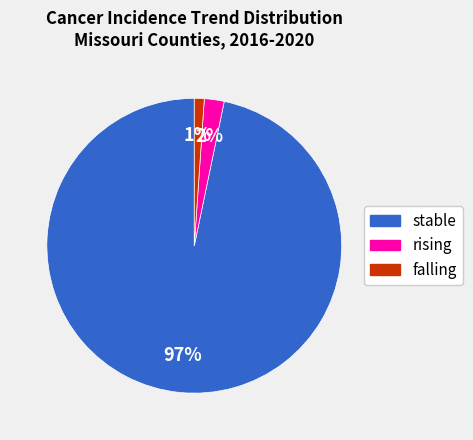

What is the ratio of the value at rising to the value at falling?

2.0